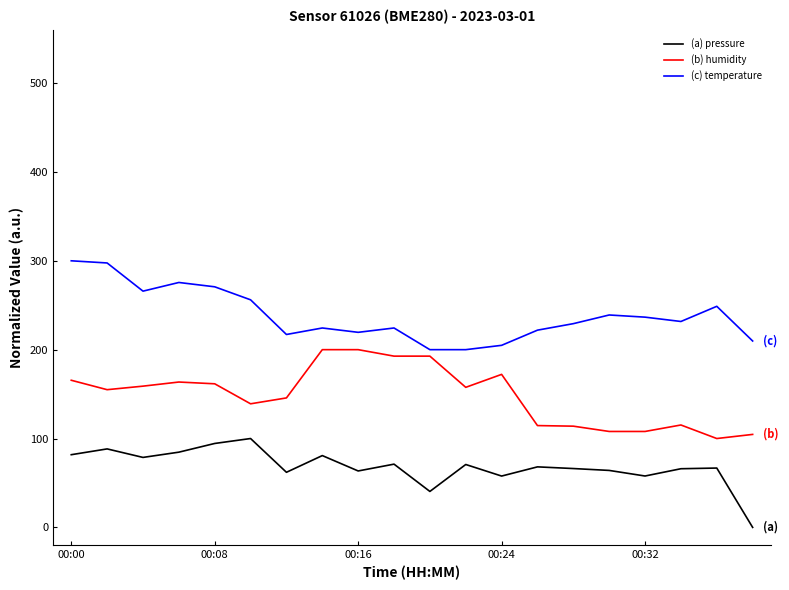

What is the difference between the maximum and minimum values in the (c) temperature series?

100.0